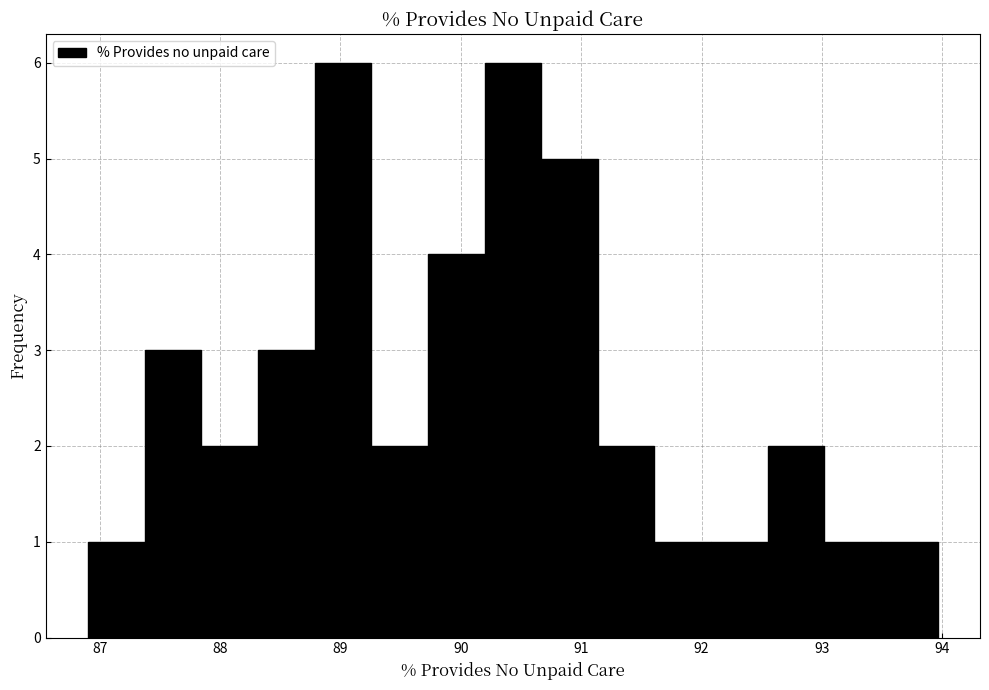

Reading left to right, transcribe this chart: for each bar, give the range it covers on the x-axis and its height. Neither the bar edges nor the heights are printed on the chart, so give them approximately, as read against the axes.

86.9 to 87.4: 1
87.4 to 87.8: 3
87.8 to 88.3: 2
88.3 to 88.8: 3
88.8 to 89.3: 6
89.3 to 89.7: 2
89.7 to 90.2: 4
90.2 to 90.7: 6
90.7 to 91.1: 5
91.1 to 91.6: 2
91.6 to 92.1: 1
92.1 to 92.5: 1
92.5 to 93.0: 2
93.0 to 93.5: 1
93.5 to 94.0: 1